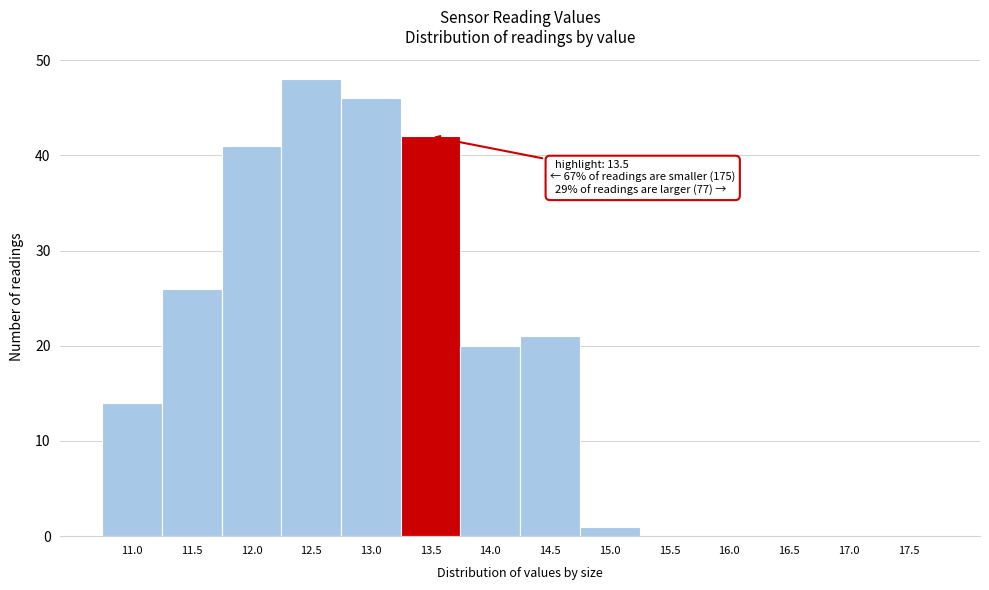

Reading left to right, list all the values displayed in this chart.

11.0=14	11.5=26	12.0=41	12.5=48	13.0=46	13.5=42	14.0=20	14.5=21	15.0=1	15.5=0	16.0=0	16.5=0	17.0=0	17.5=0